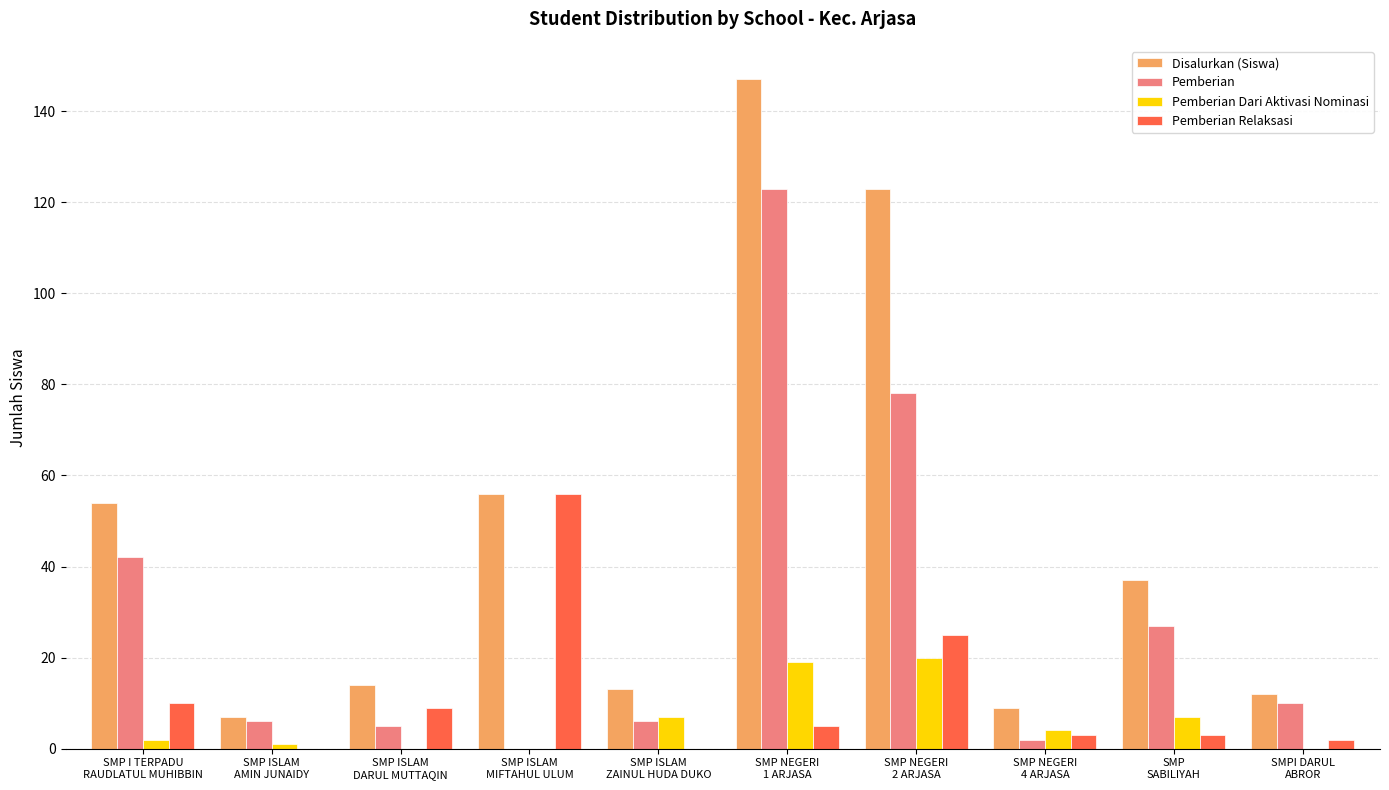

What is the sum of all Disalurkan (Siswa) values?

472